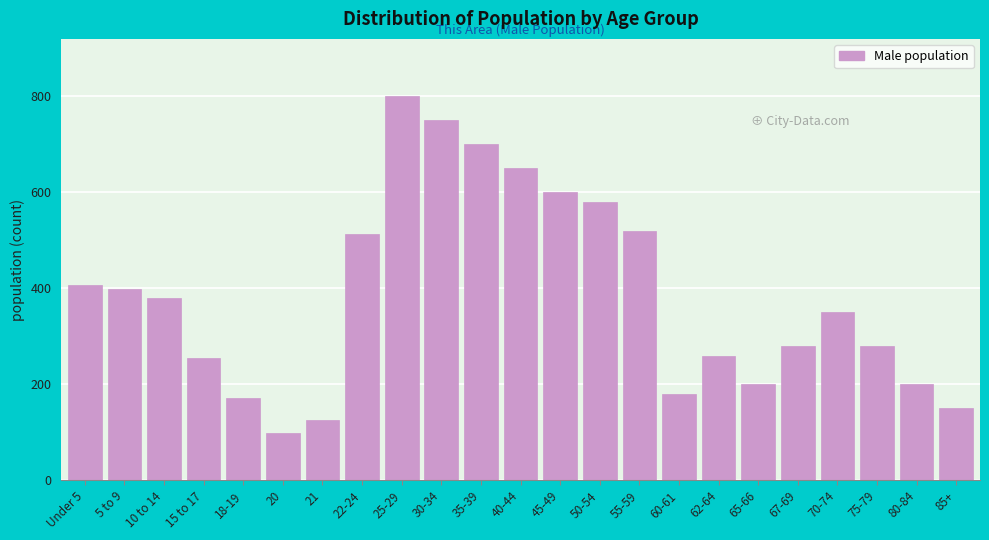

Reading right to left, what are all the values shown in this chart?

150	200	280	350	280	200	260	180	520	580	600	650	700	750	800	514	125	99	171	255	379	398	408